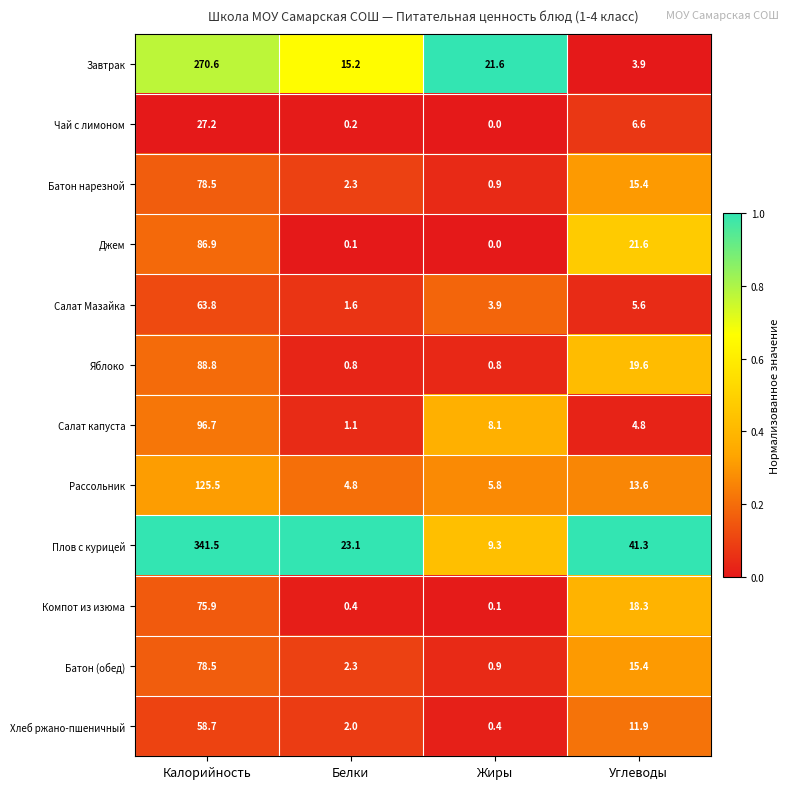

Is it true that Салат Мазайка equals 5.6 at Углеводы?

True